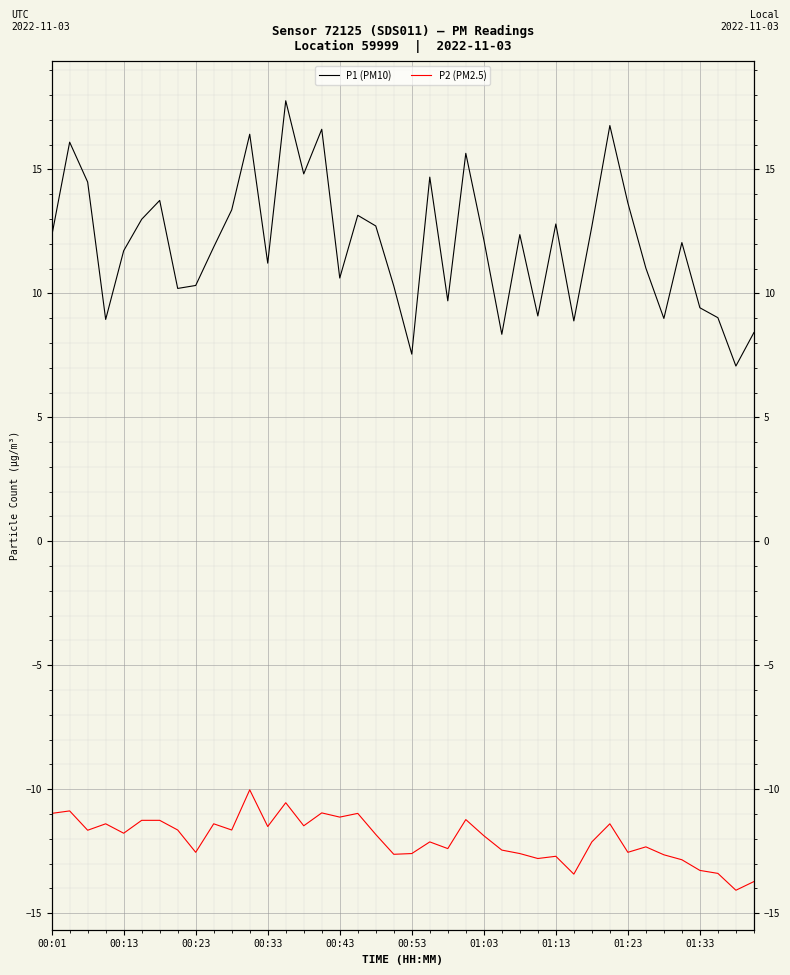

How many data points in P2 (PM2.5) are less than -11?

34